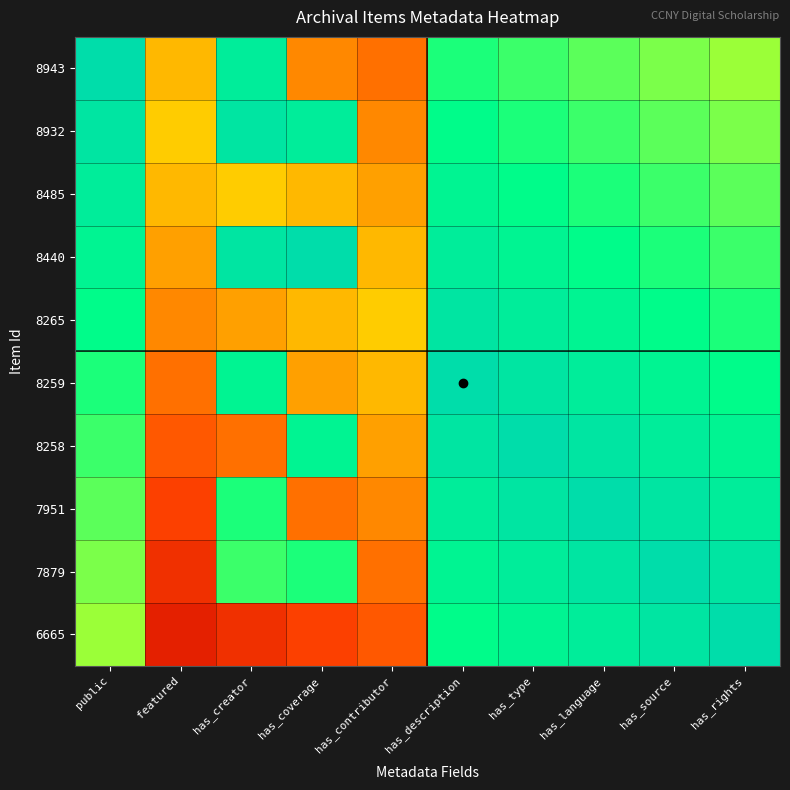

List the series in order of their peak value, highest first.

8943, 8440, 8259, 8258, 7951, 7879, 6665, 8932, 8265, 8485